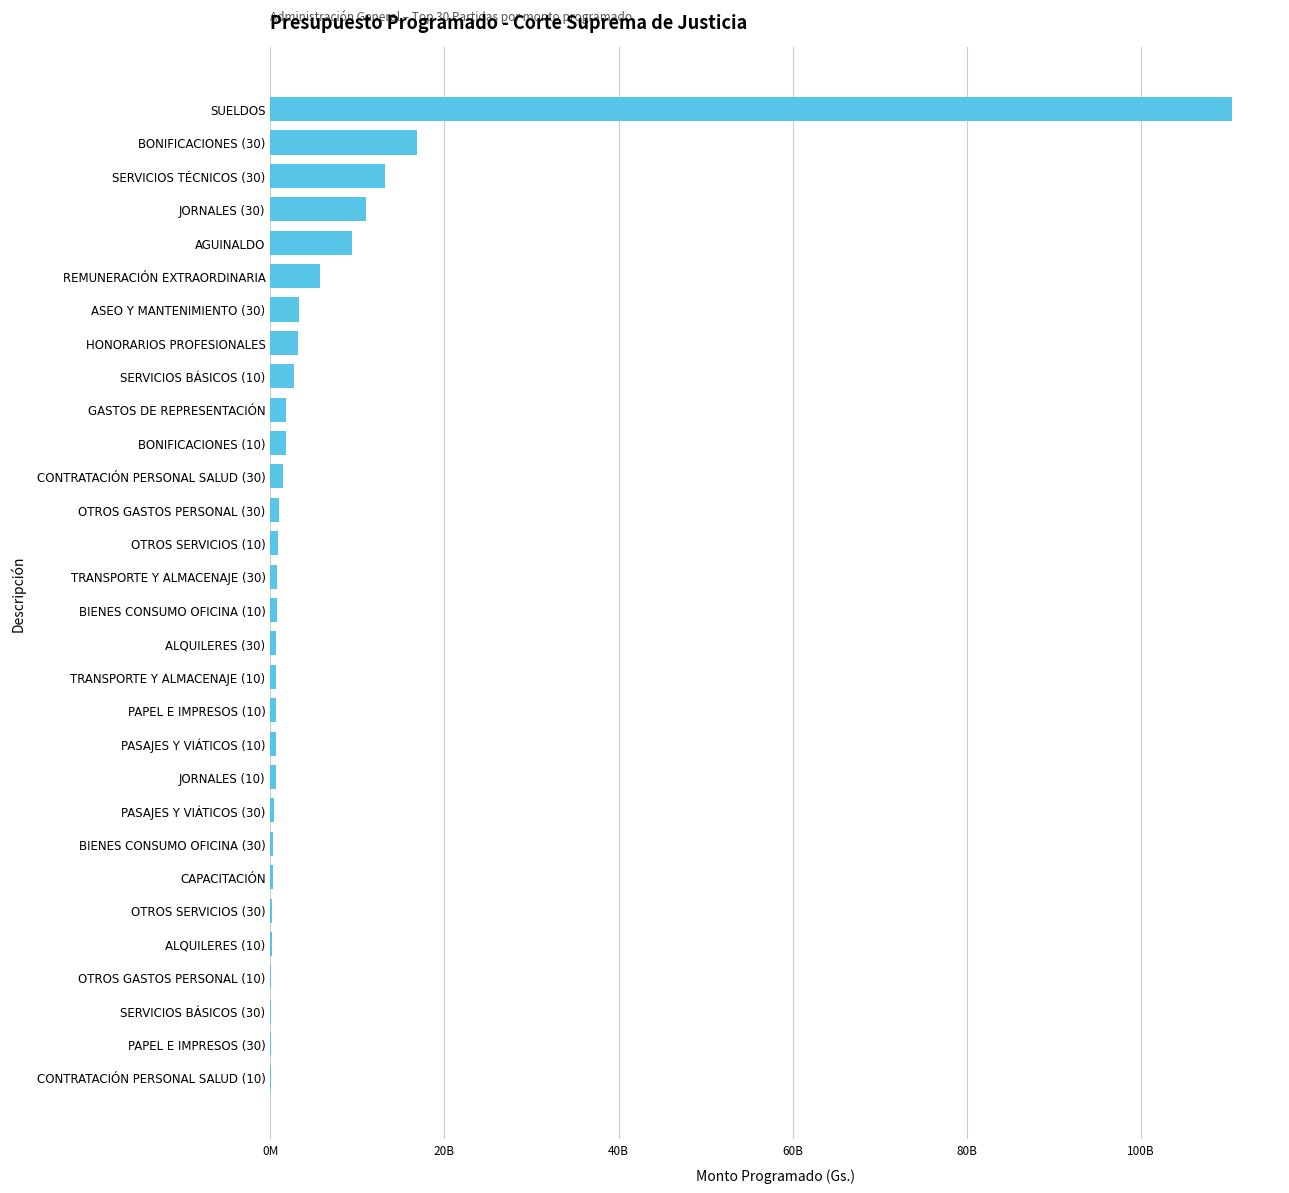

Does the chart contain any negative values?

No